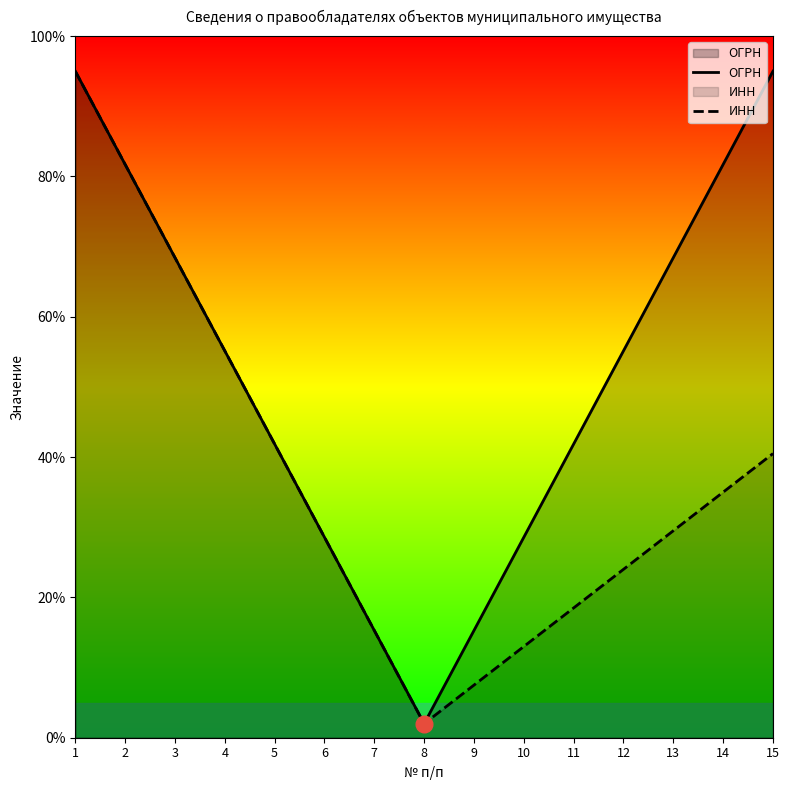

What are all the series names shown in the legend?

ОГРН, ИНН